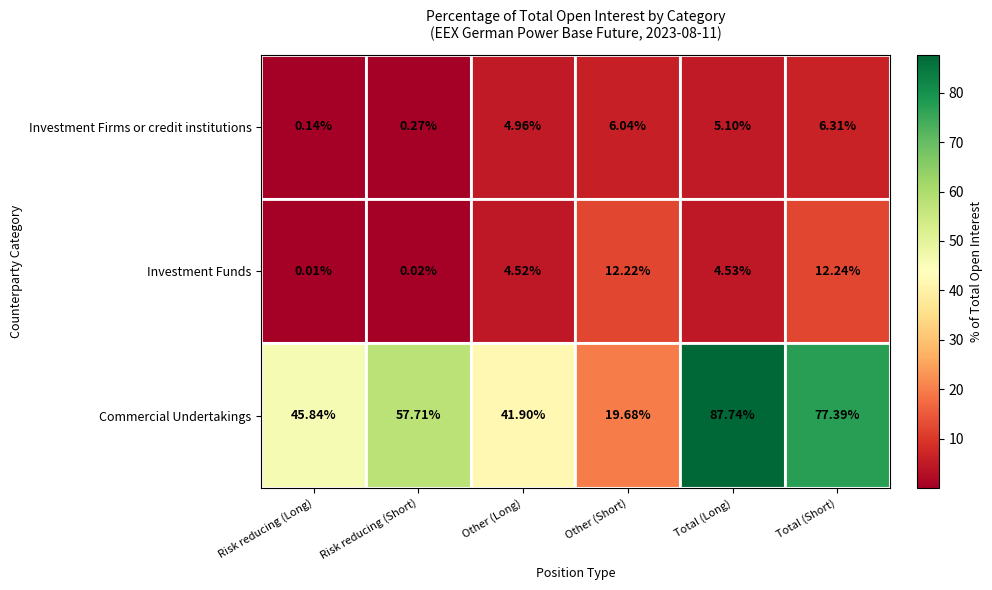

Where is Investment Firms or credit institutions nearest to the value 3?

Other (Long)